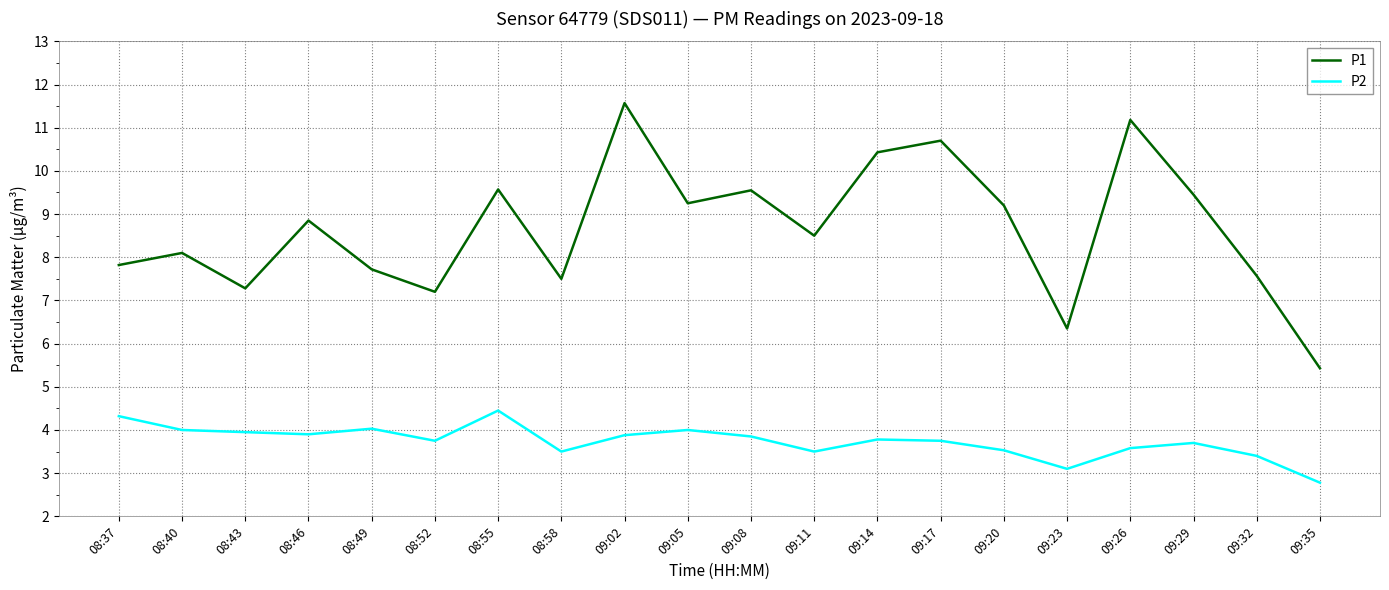

What position from the right is 09:32?

2